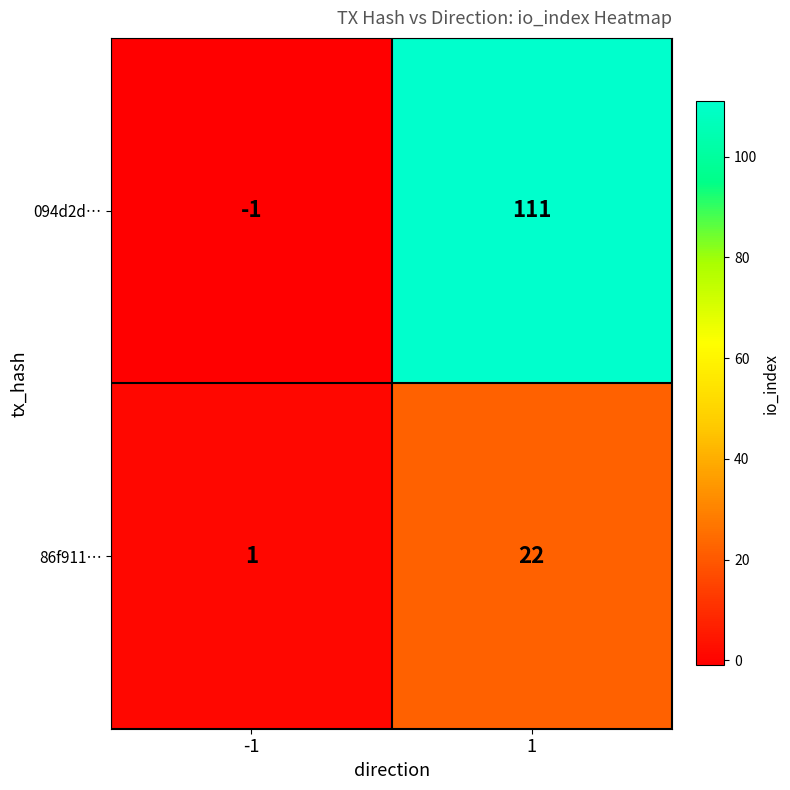

How many categories are shown in the chart?

2